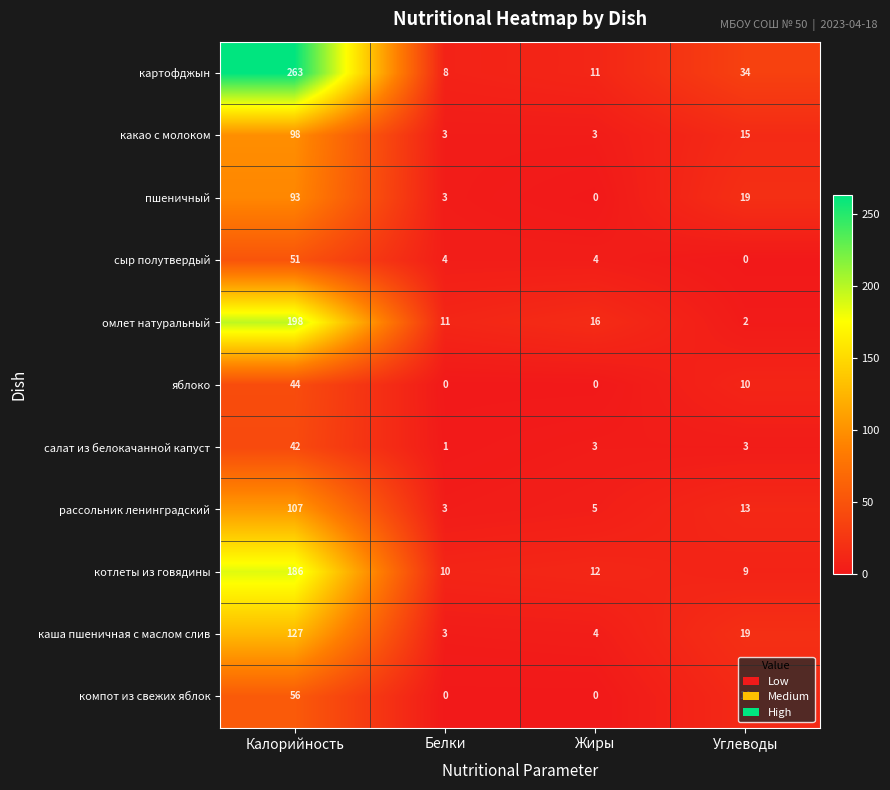

Read the каша пшеничная с маслом слив value at Углеводы, to the nearest 10.

20